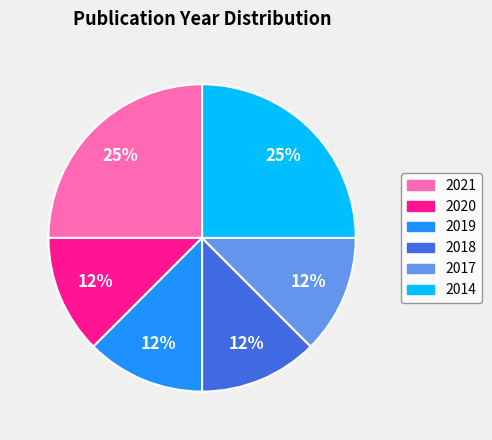

The 2017 slice represents 12% of the pie. True or false?

True